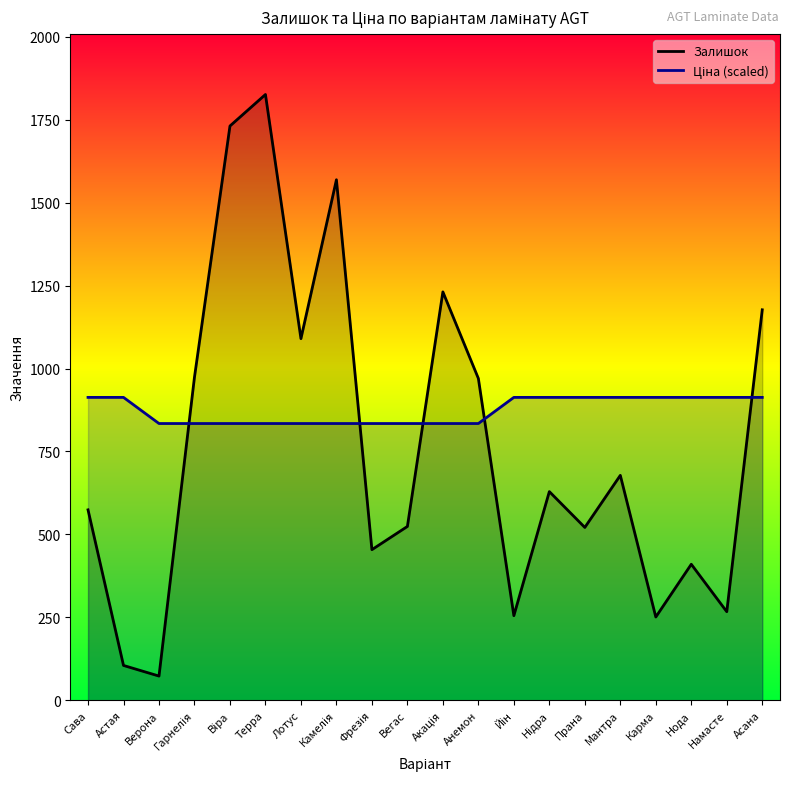

How many data points in Залишок are less than 629?

10